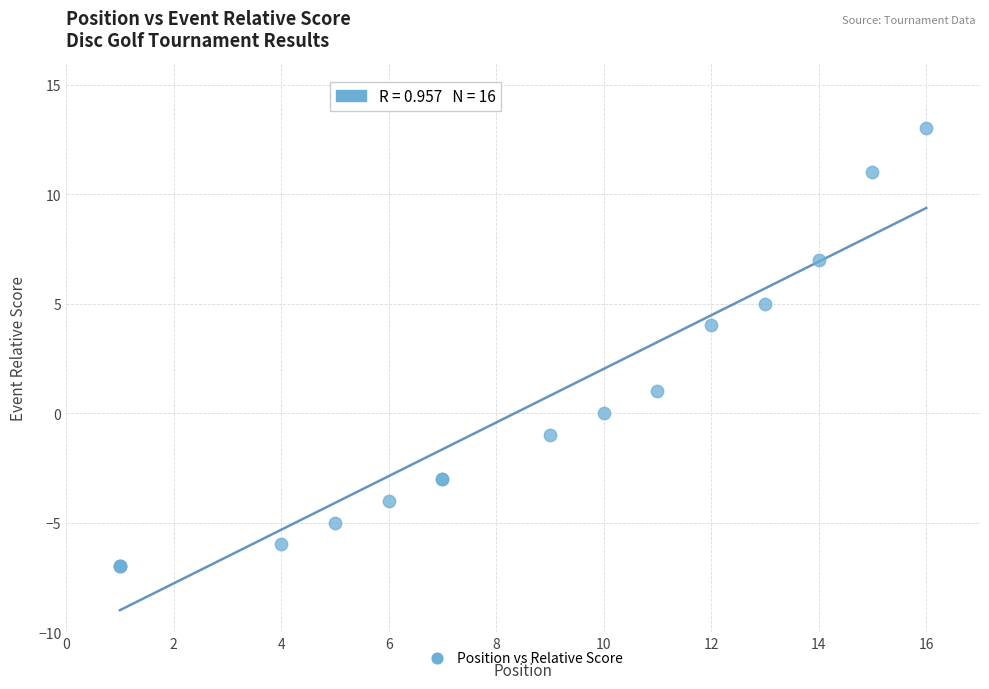

What Y value in the scatter plot is closest to 3?

4